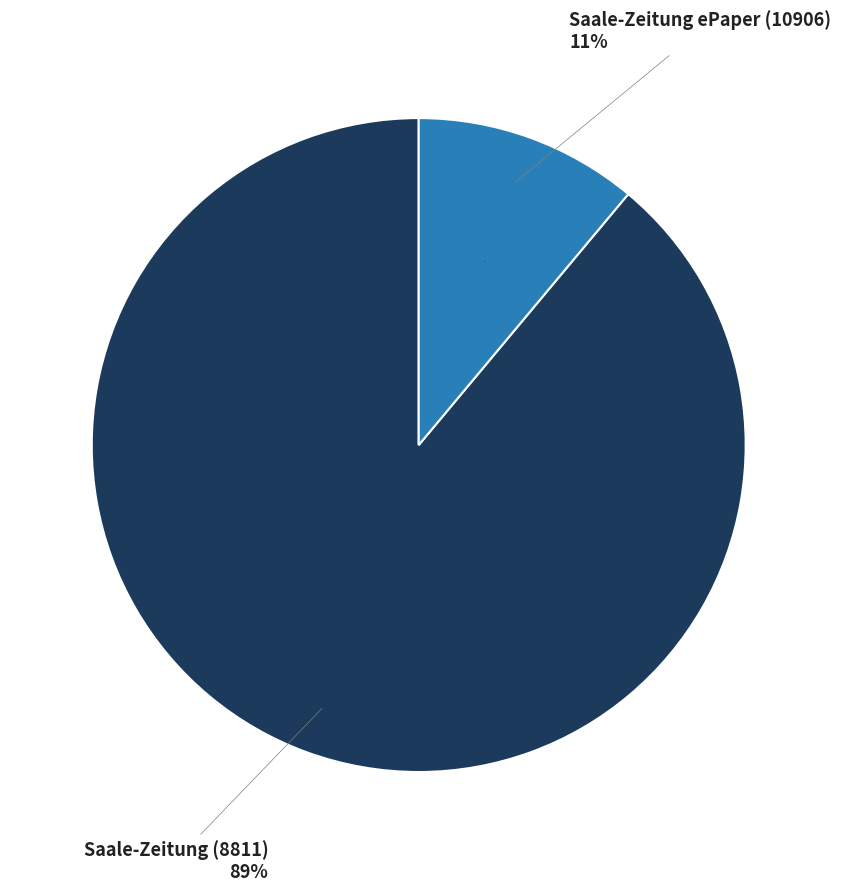

Which category has the biggest portion of the pie?

Saale-Zeitung (8811)